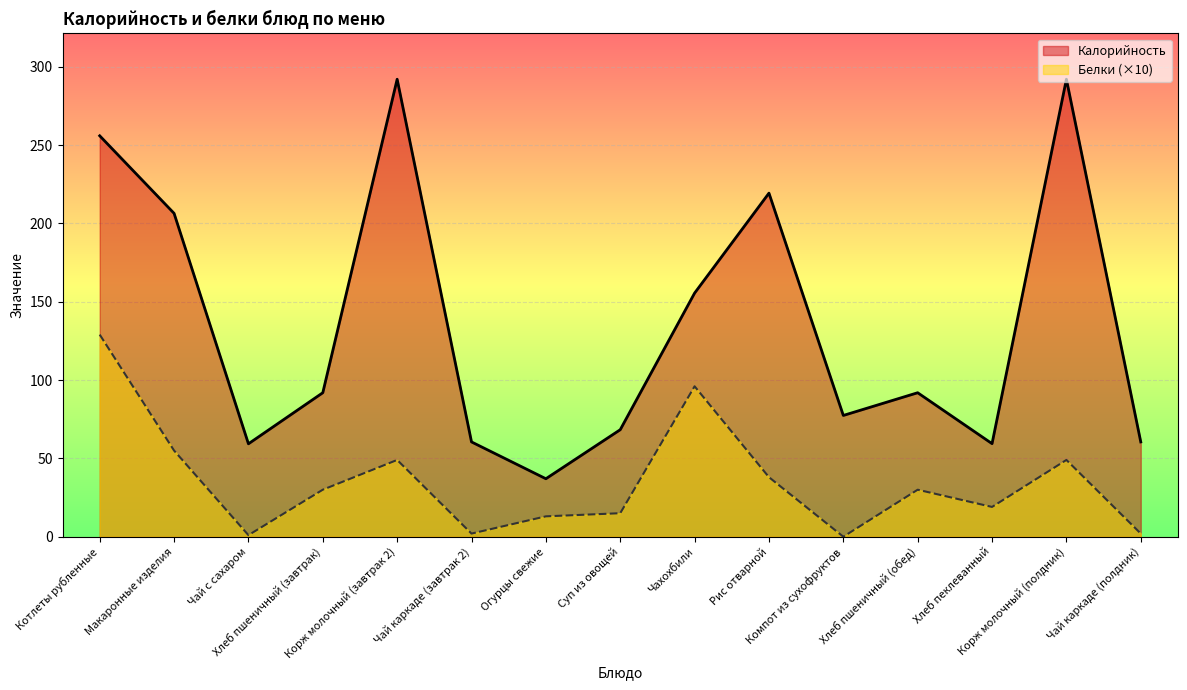

Which has a higher value, Чахохбили or Макаронные изделия?

Макаронные изделия